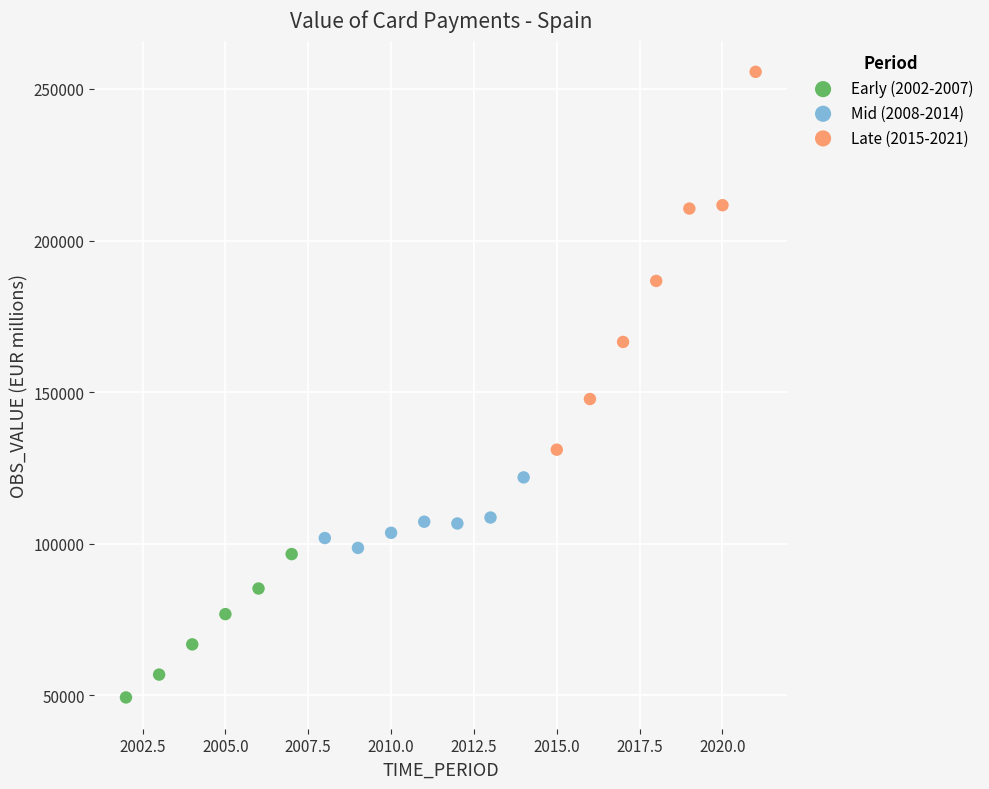

Which series has the largest Y range (max minus min)?

Late (2015-2021)